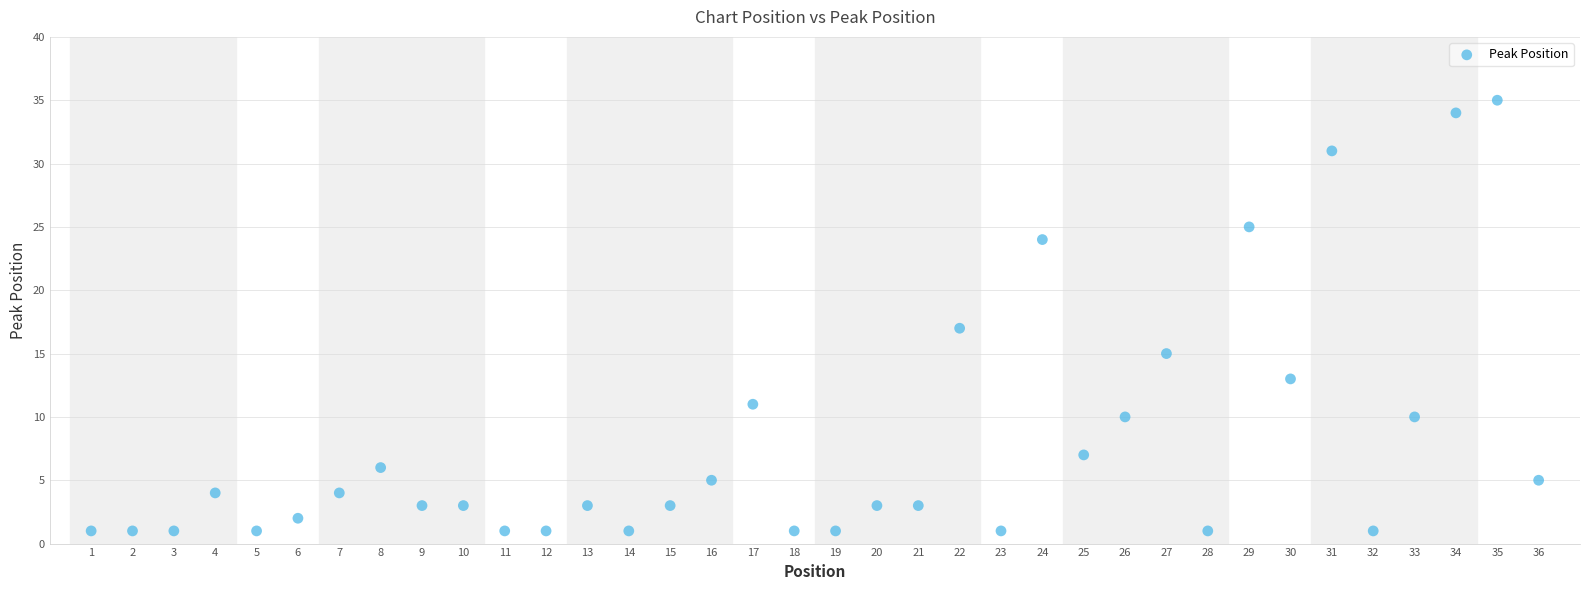

What Y value in the scatter plot is closest to 18?

17